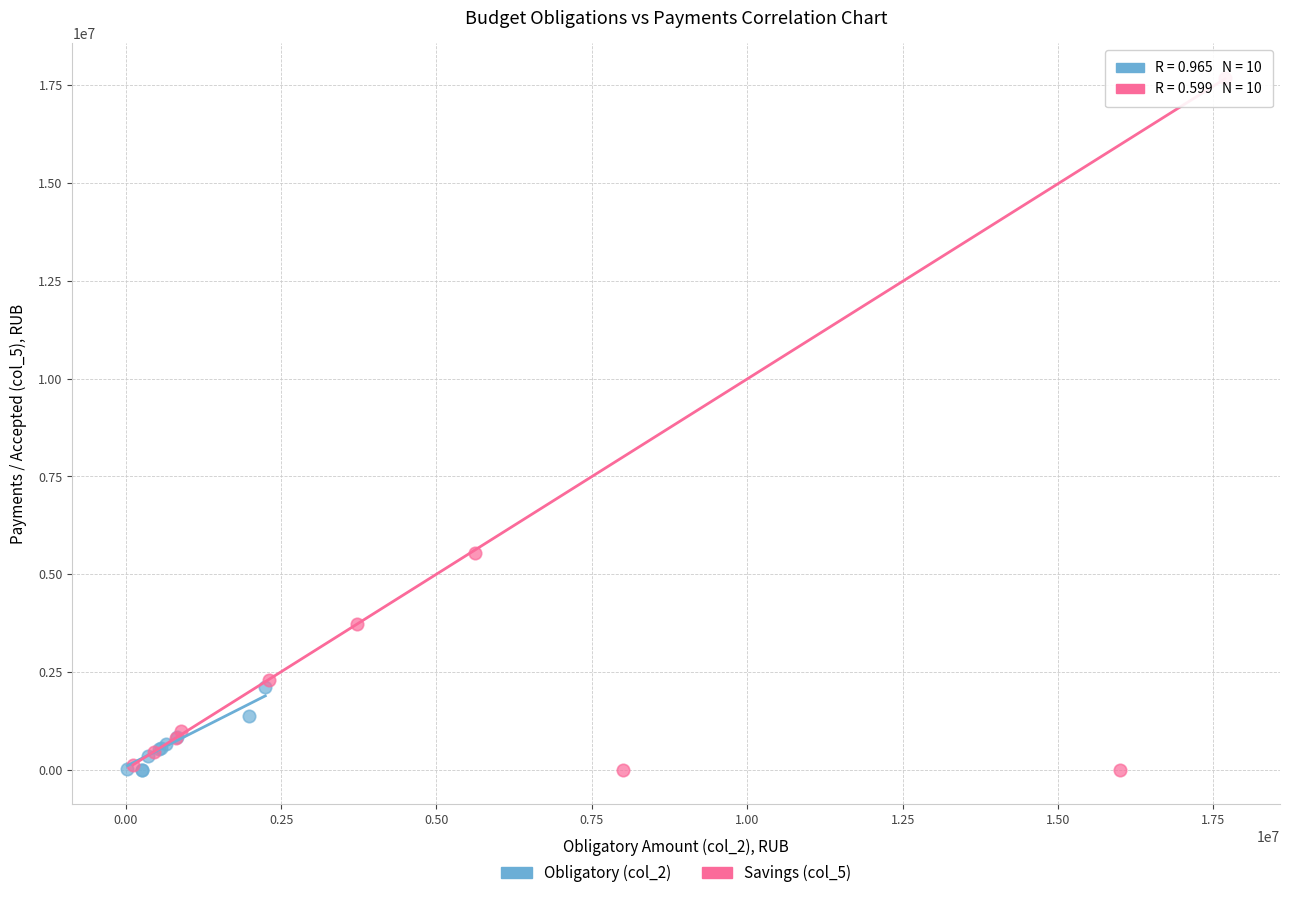

Which series has the largest Y range (max minus min)?

Savings (col_5)